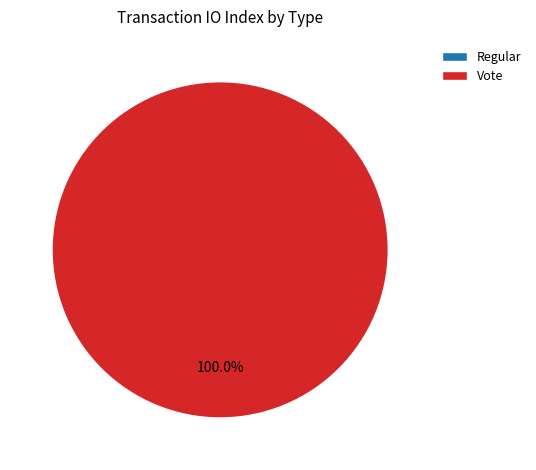

True or false: Vote accounts for 100% of the total.

True